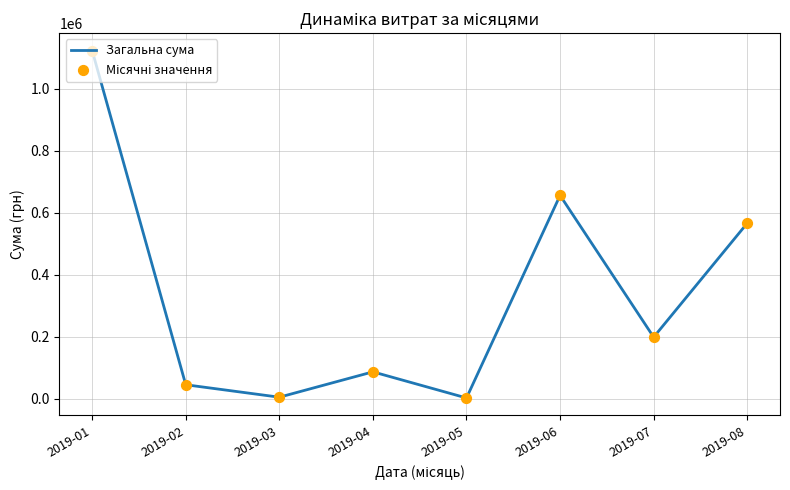

What is the ratio of the value at 2019-01 to the value at 2019-04?

12.9